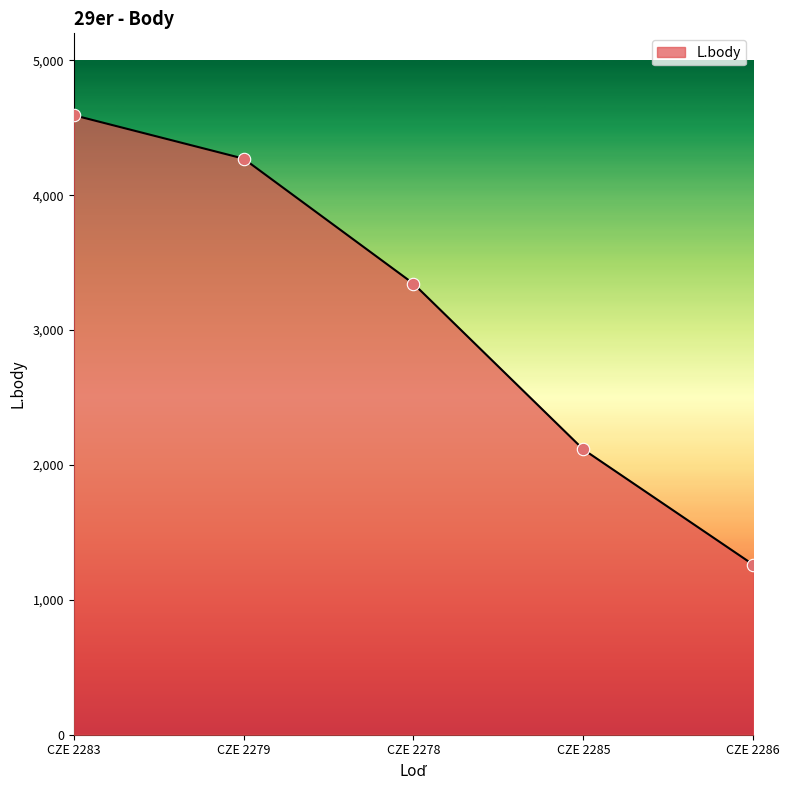

What is the change in value from CZE 2283 to CZE 2285?

-2478